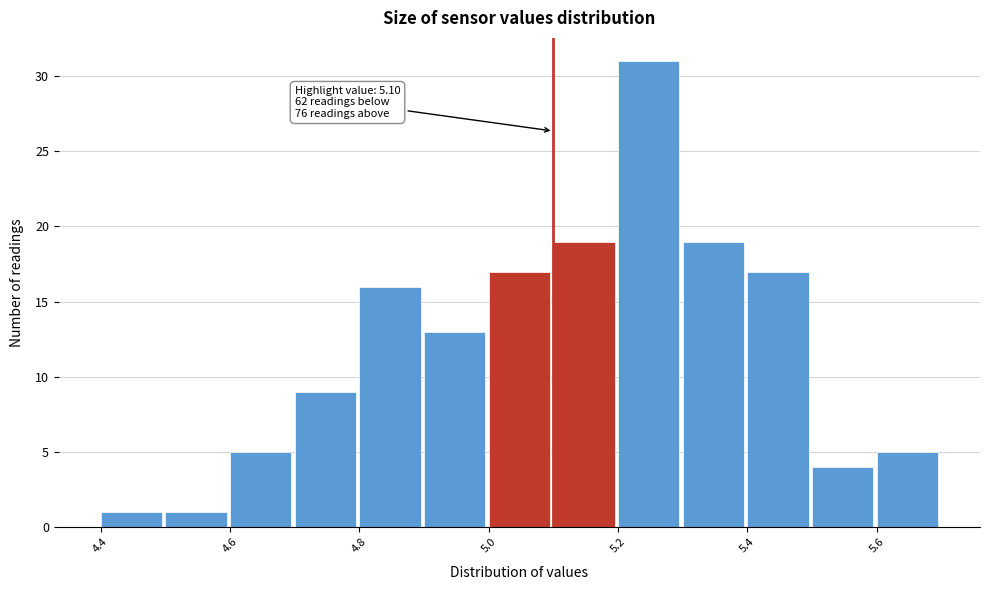

Which range on the x-axis has the tallest bar?

5.2 to 5.3